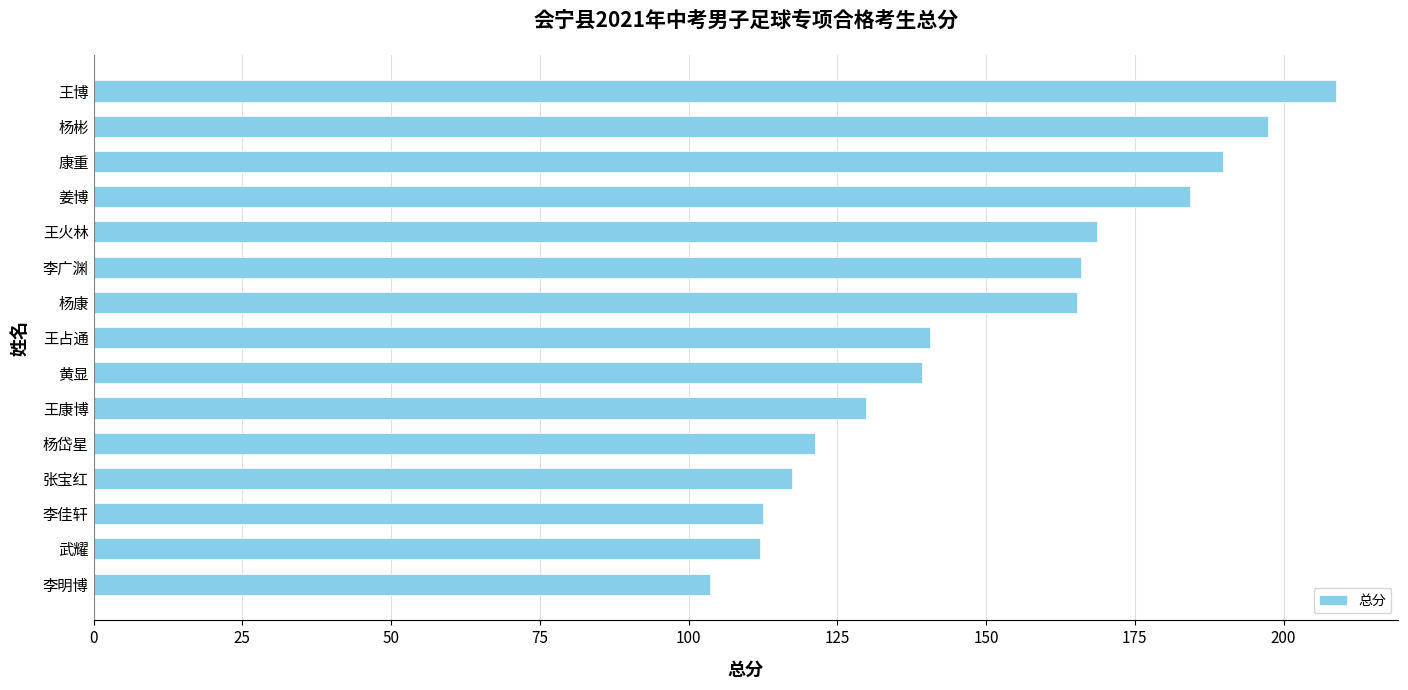

Read the value at 王康博.

129.8